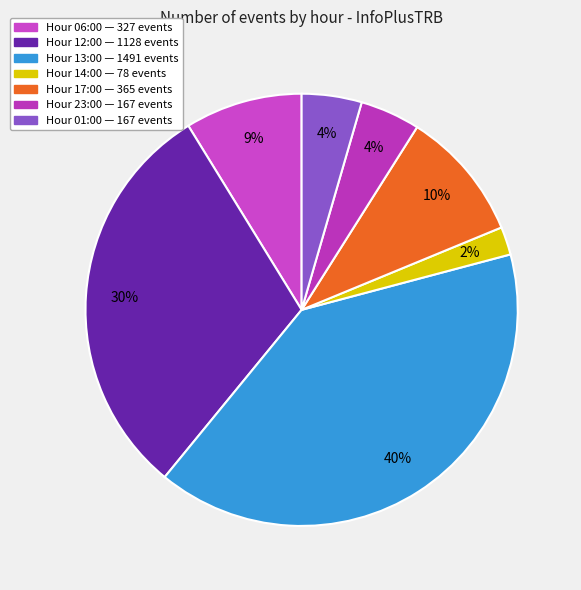

How many segments does this pie chart have?

7